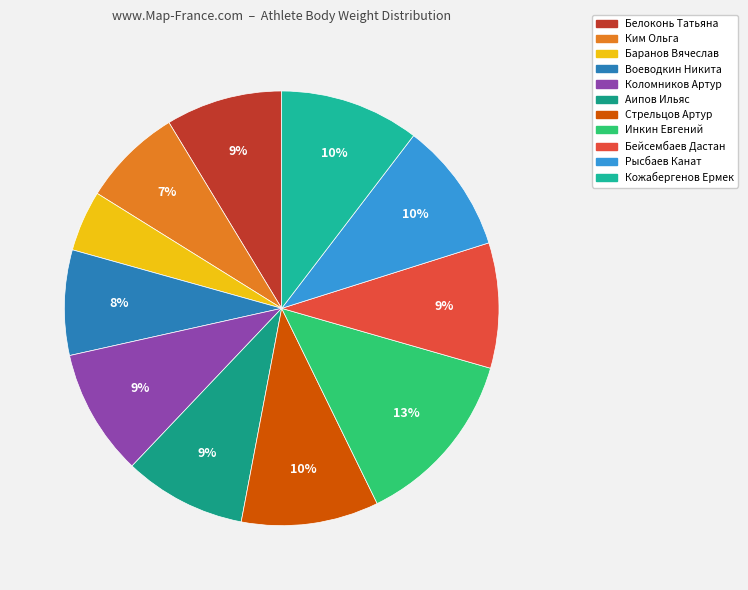

To the nearest percent, what portion does Бейсембаев Дастан represent?

9%